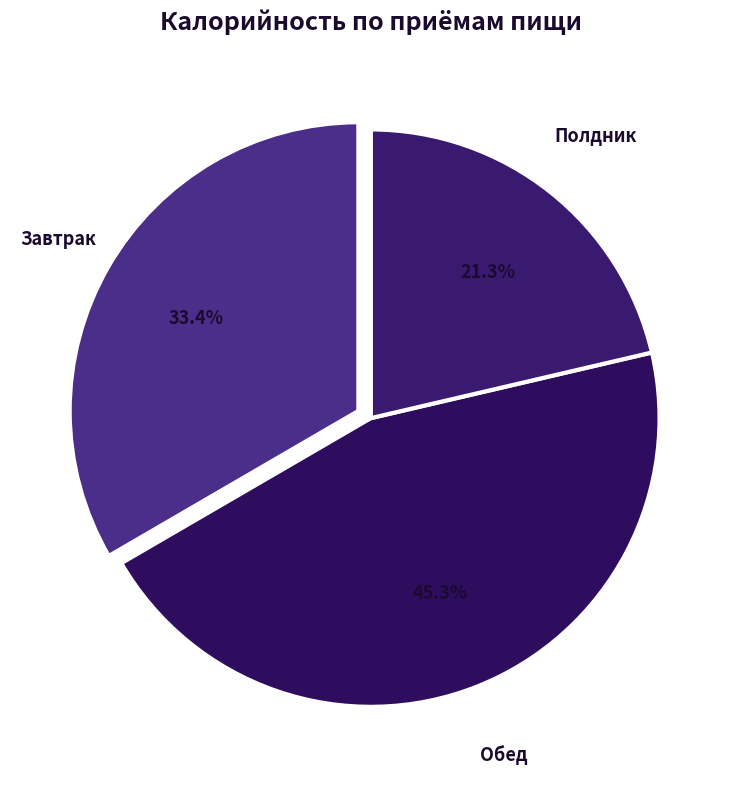

The Завтрак slice represents 33% of the pie. True or false?

True